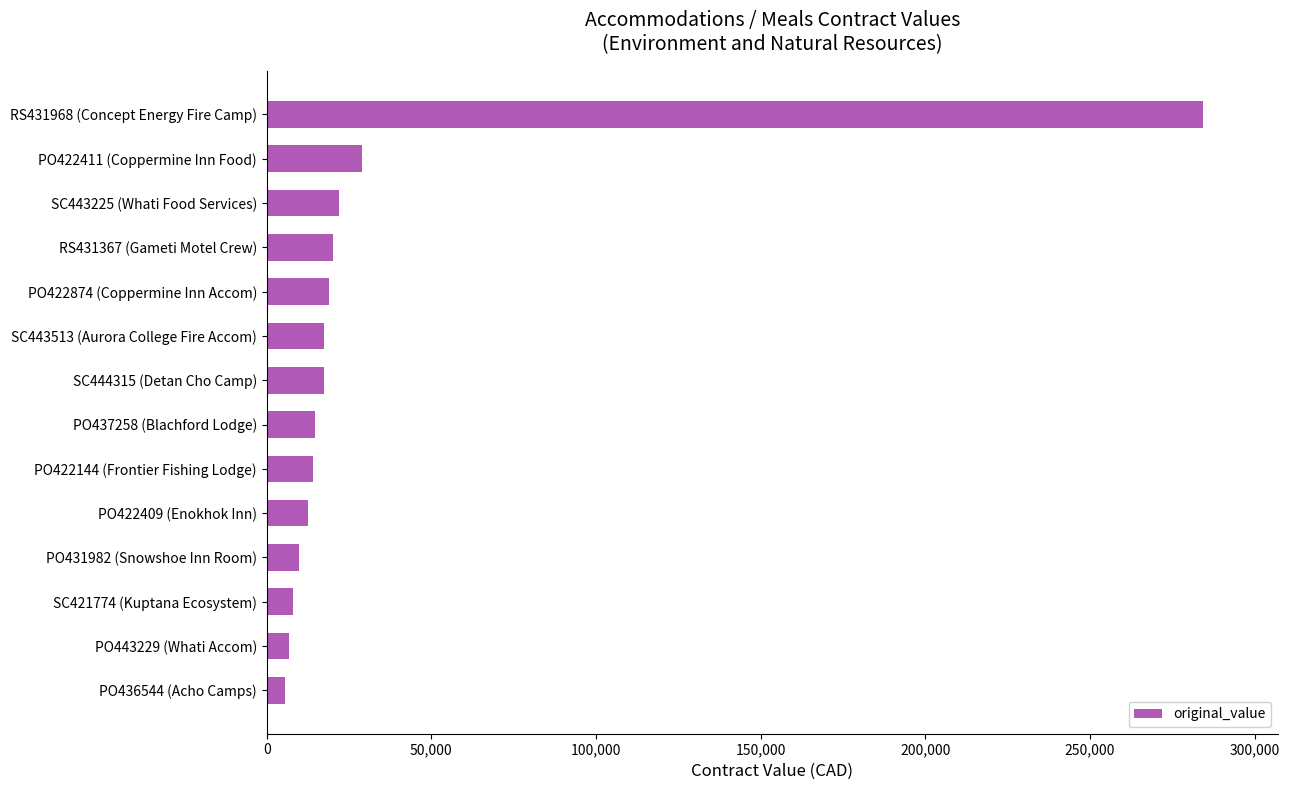

What is the difference between the maximum and minimum values?

278657.8